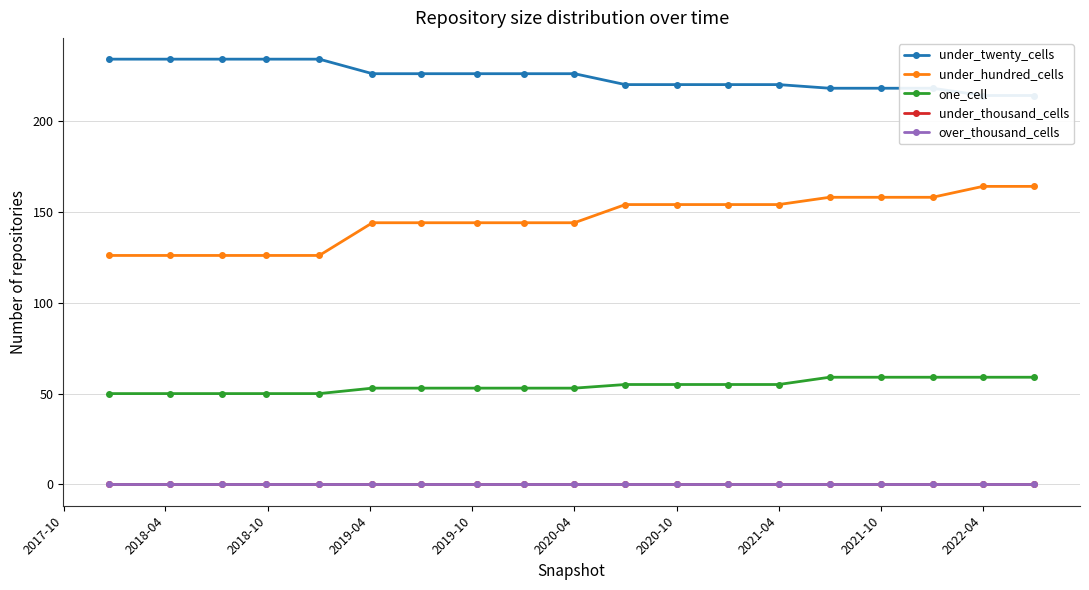

True or false: one_cell has more than 2 interior local peaks.

False